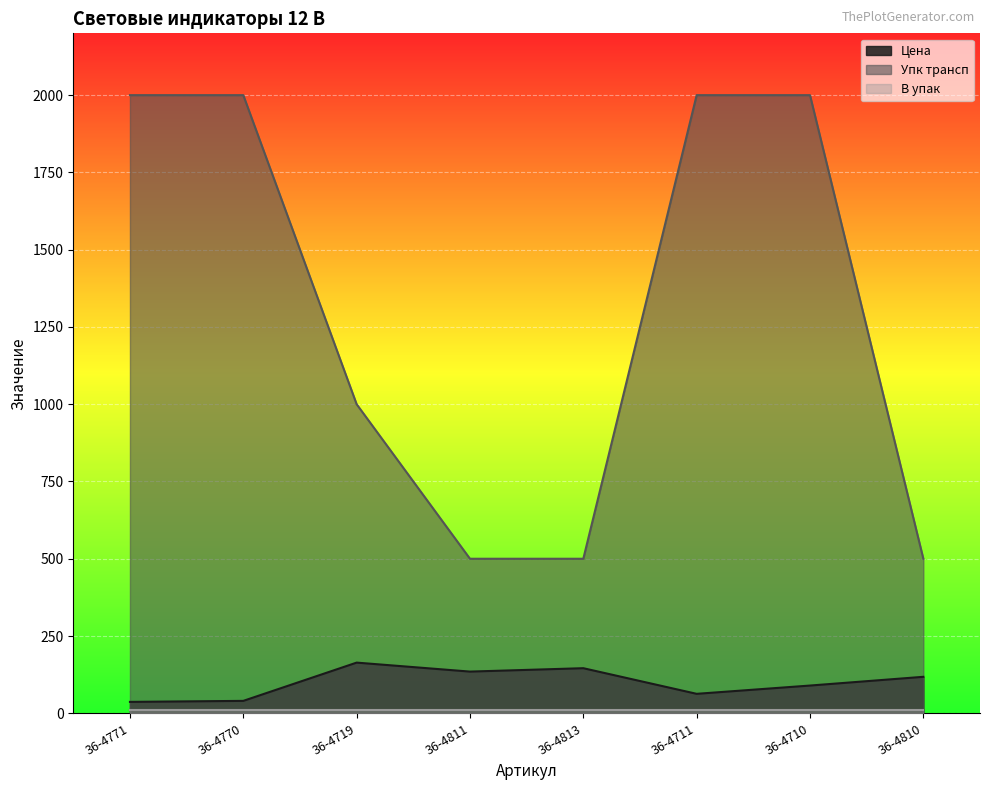

True or false: Упк трансп and Цена cross at least once.

False